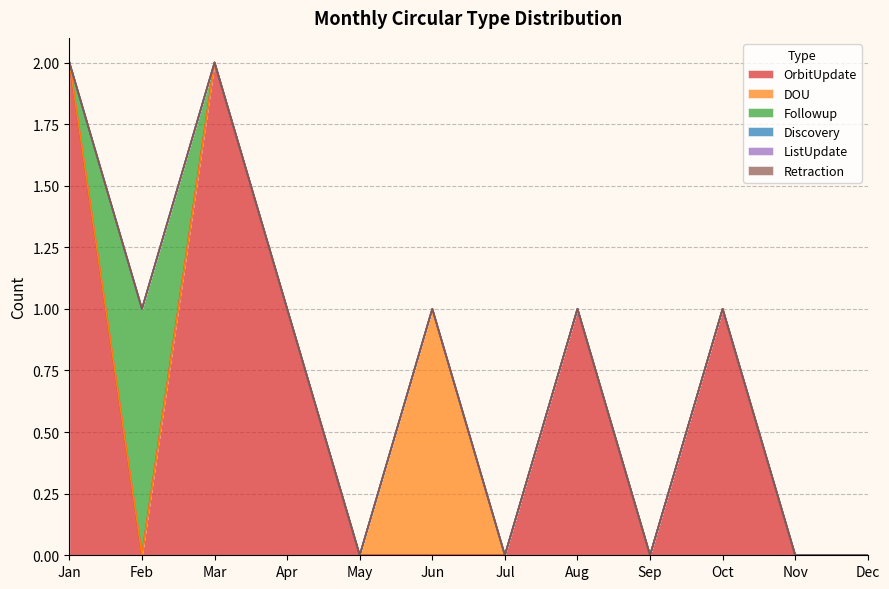

Is it true that Followup equals 0 at Dec?

True